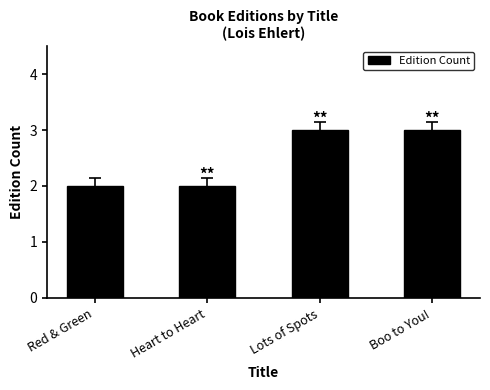

What is the ratio of the value at Lots of Spots to the value at Heart to Heart?

1.5